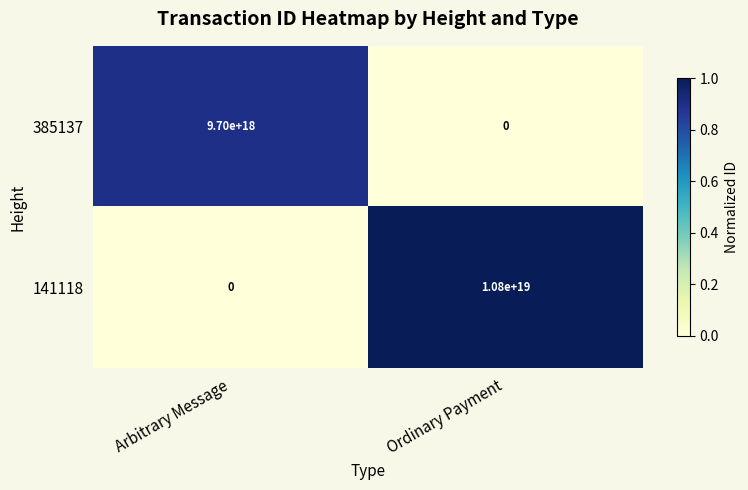

Rank the series by their maximum value, from highest to lowest.

141118, 385137